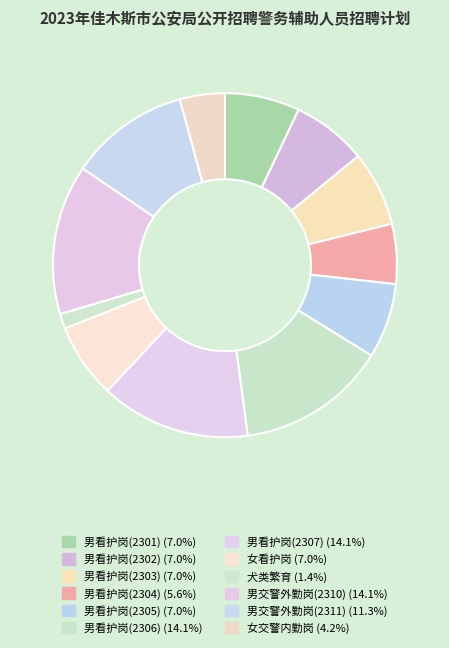

Which category has the biggest portion of the pie?

男看护岗(2306)